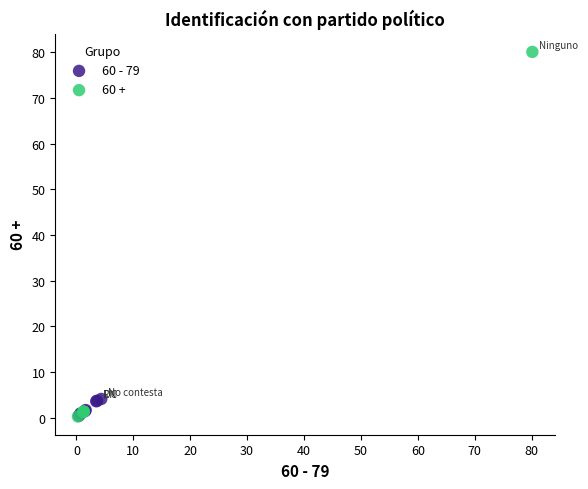

Which series has the largest Y range (max minus min)?

60 +